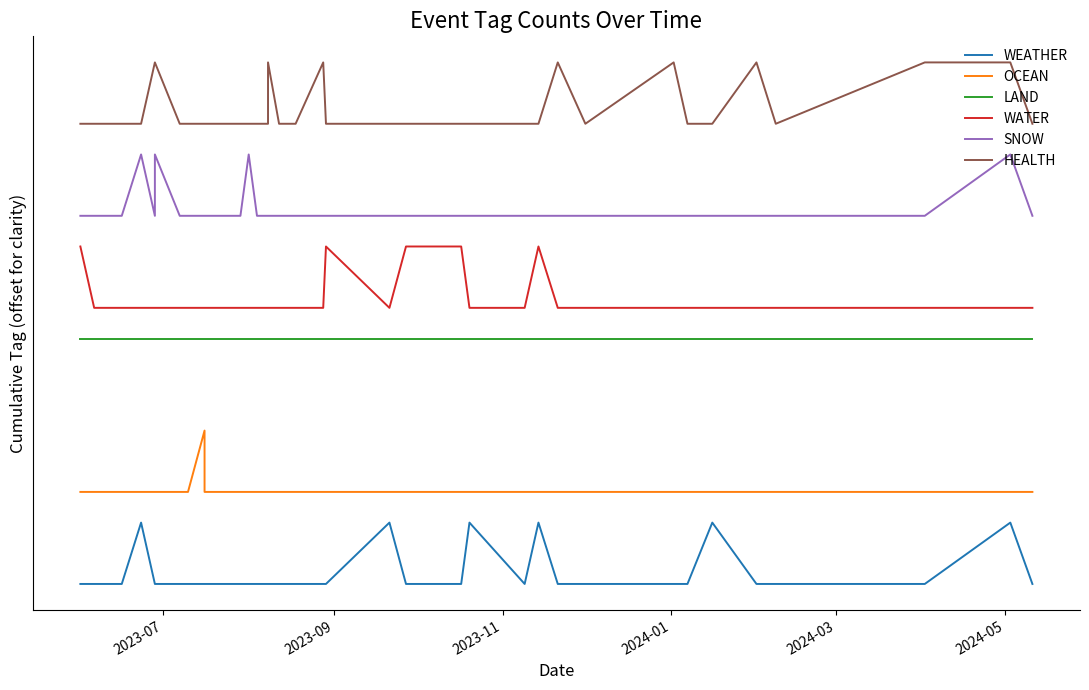

Does the chart display data point markers on the line(s)?

No